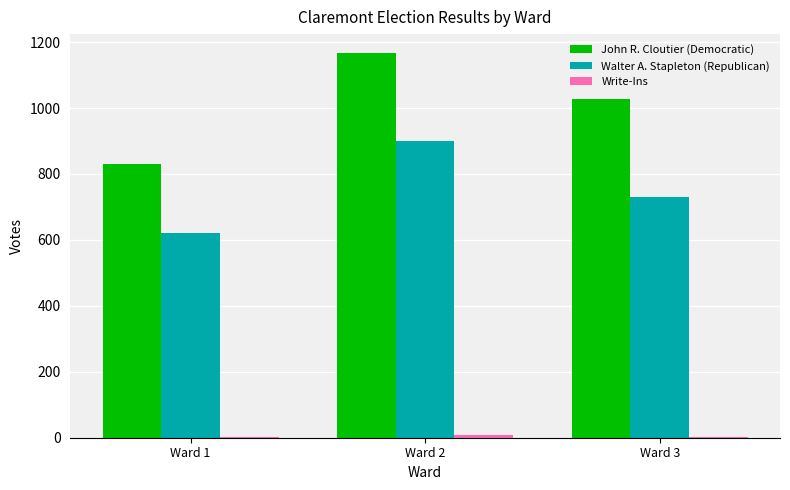

Which label corresponds to the largest value in the chart?

Ward 2